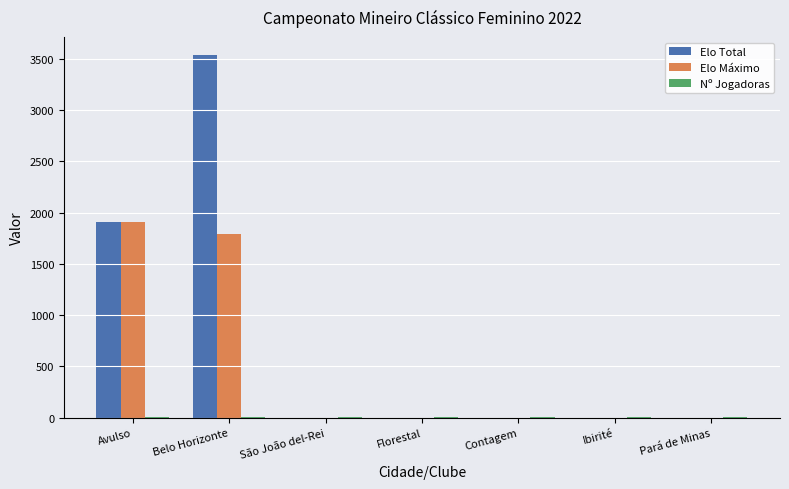

At which category is the sum across all series the highest?

Belo Horizonte